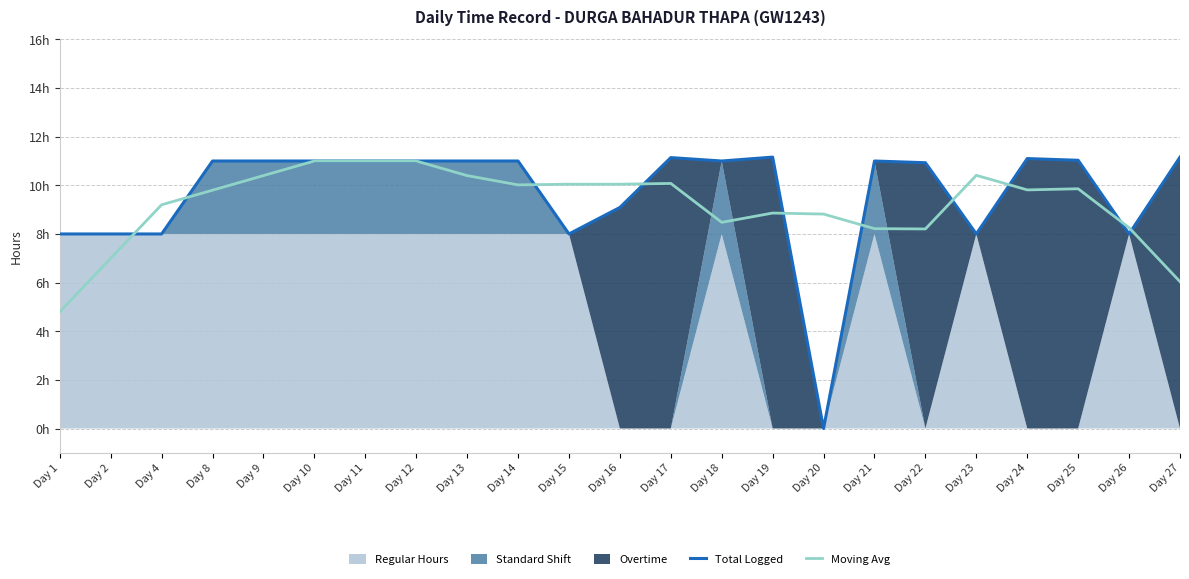

Reading left to right, what are all the values shown in this chart?

Total Logged: 8.0	8.0	8.0	11.0	11.0	11.0	11.0	11.0	11.0	11.0	8.0	9.1	11.1	11.0	11.2	0.0	11.0	10.9	8.0	11.1	11.0	8.0	11.2
Moving Avg: 4.8	7.0	9.2	9.8	10.4	11.0	11.0	11.0	10.4	10.0	10.0	10.0	10.1	8.5	8.9	8.8	8.2	8.2	10.4	9.8	9.9	8.3	6.0